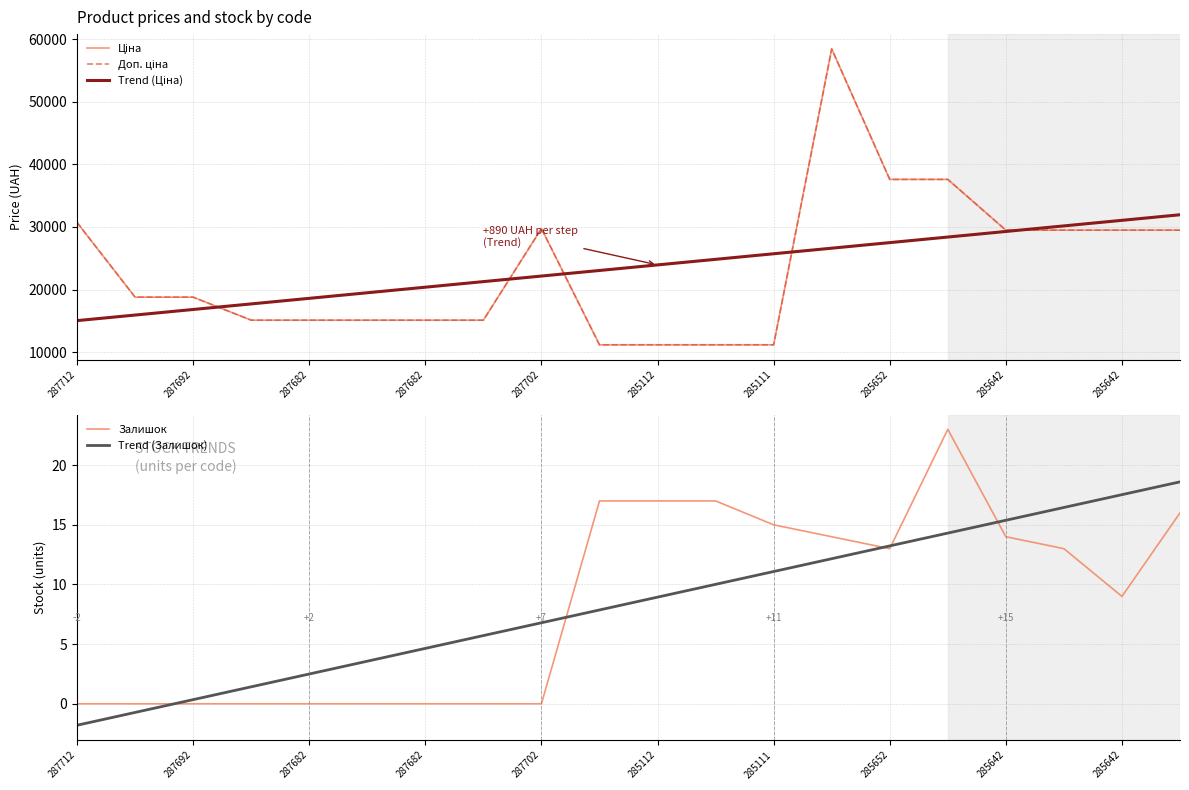

What is the difference between the maximum and minimum values in the Доп. ціна series?

47238.4